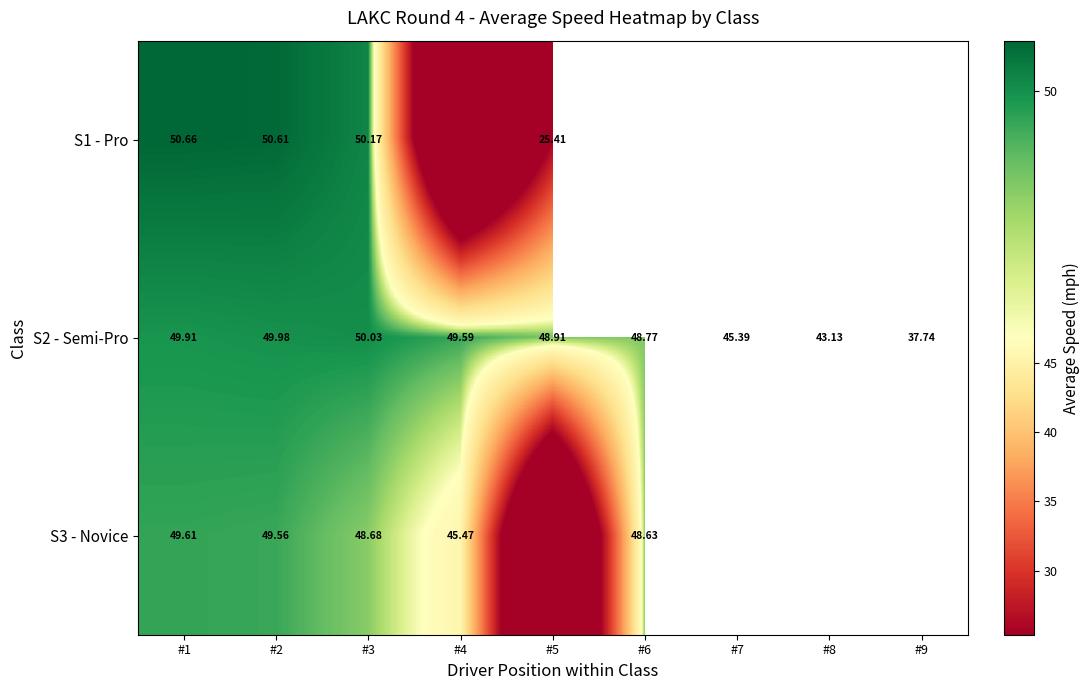

At which category is the sum across all series the highest?

#1